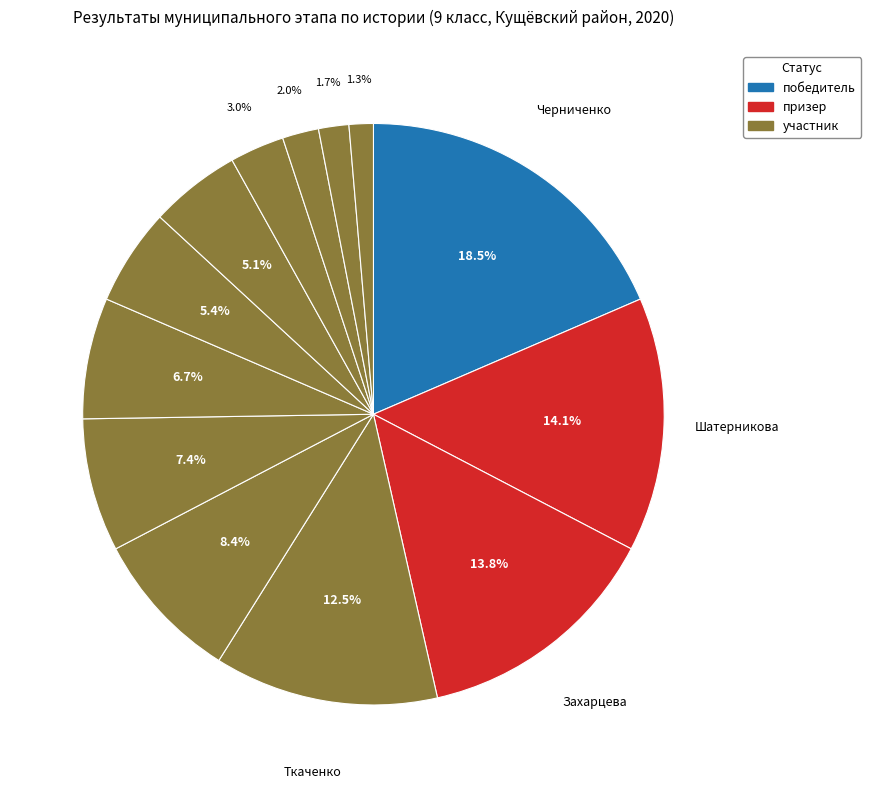

How many slices are in this pie chart?

13